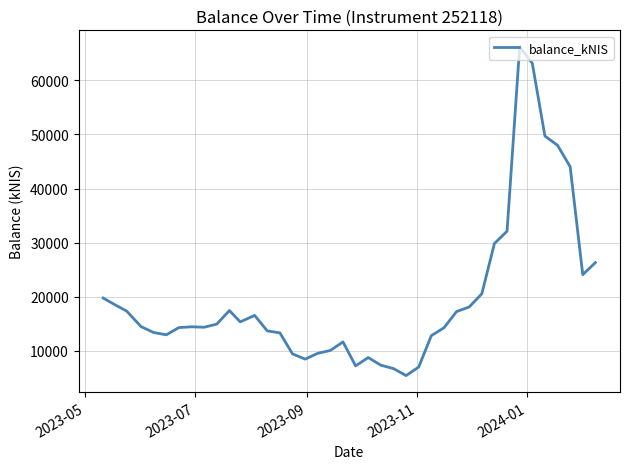

What is the difference between the maximum and minimum values?

60769.4